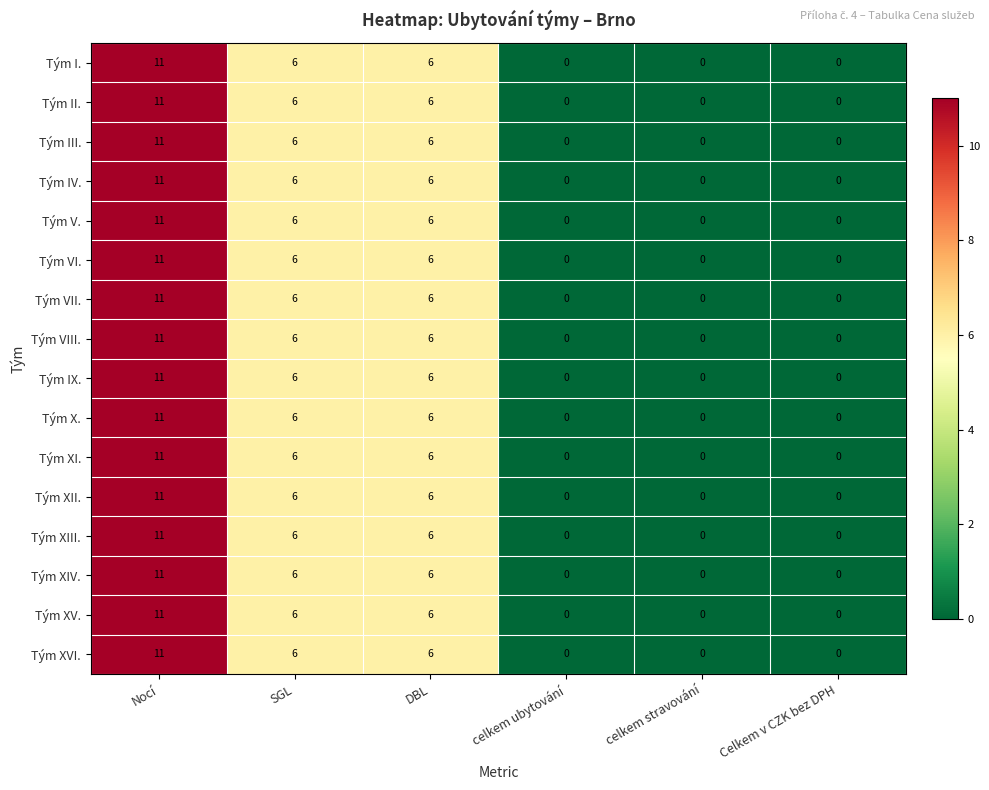

How many Tým II. values are between 0 and 6?

5